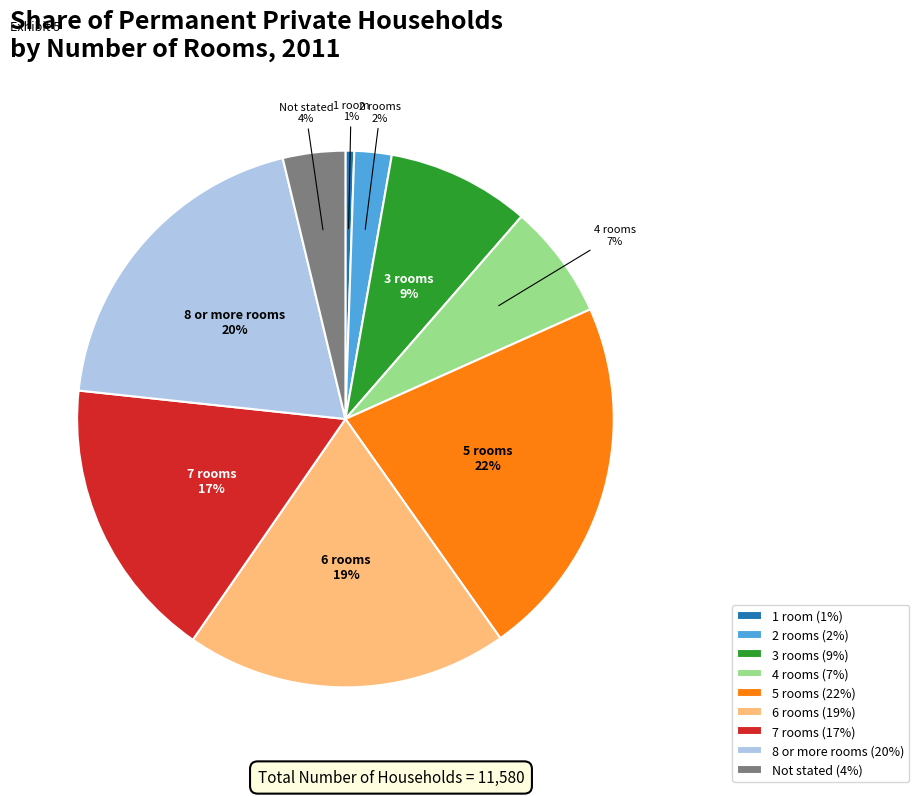

Is there a majority slice in this chart?

No